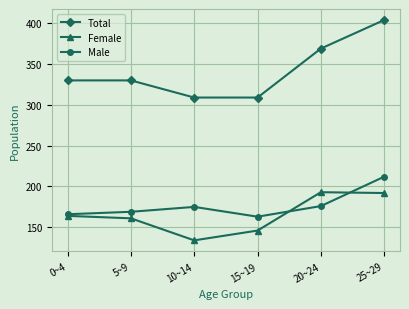

True or false: Male and Total intersect in this chart.

False